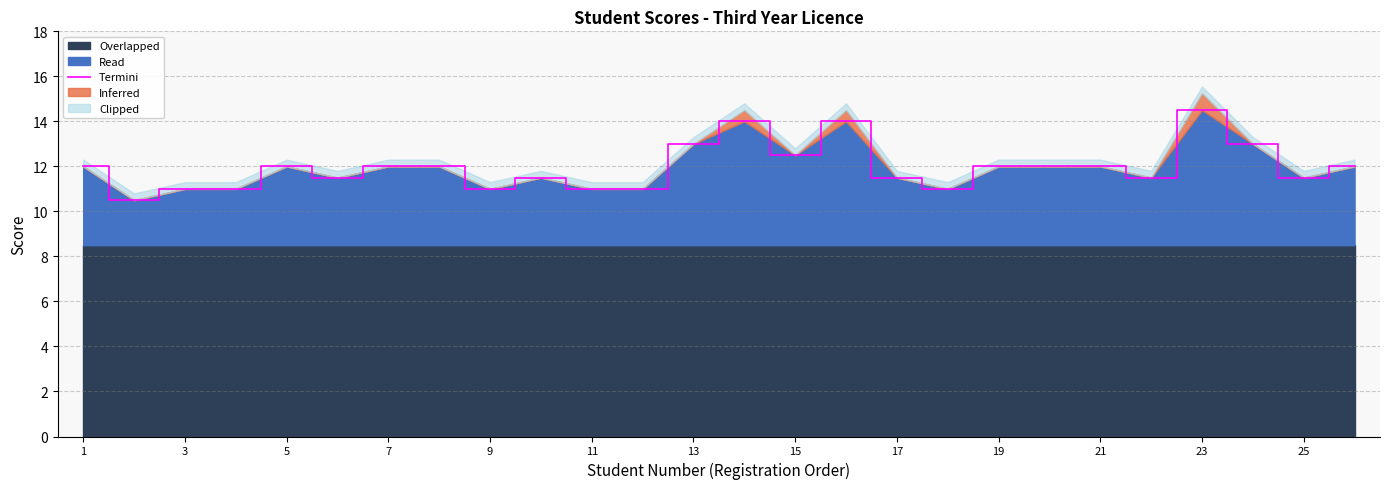

What is the lowest value of the Read series?

10.5